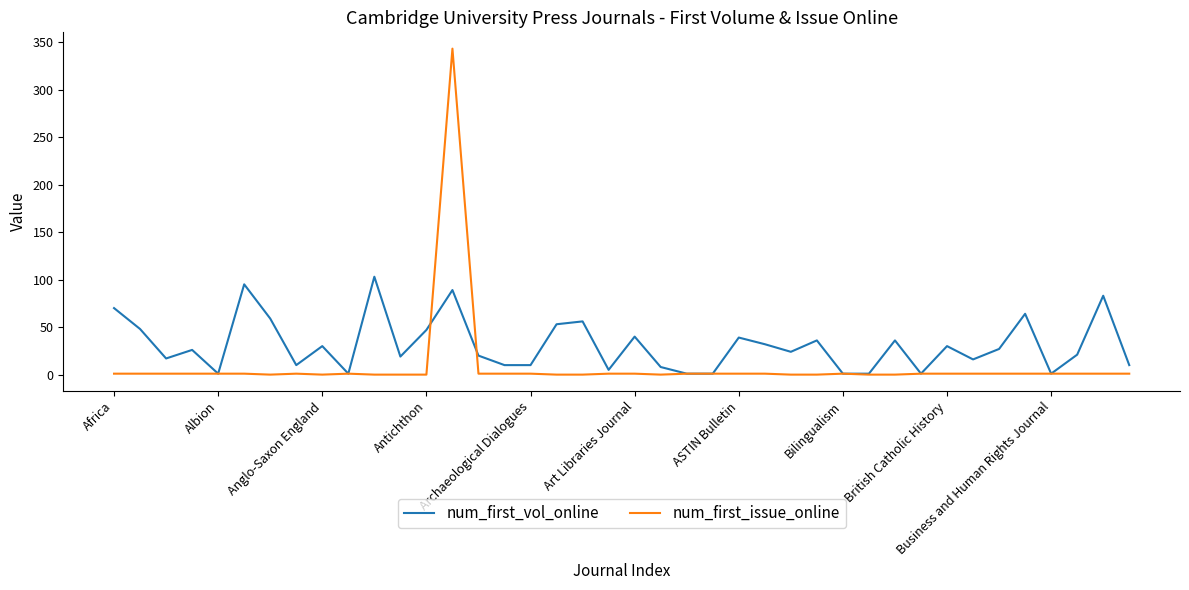

How many distinct data groups are displayed?

2